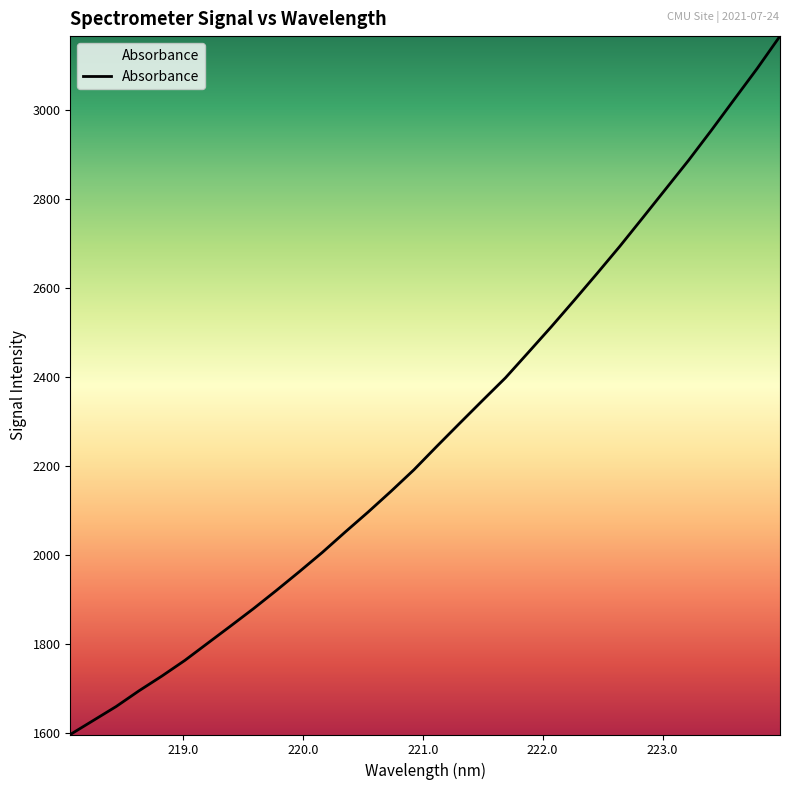

What is the greatest value displayed?

3167.0